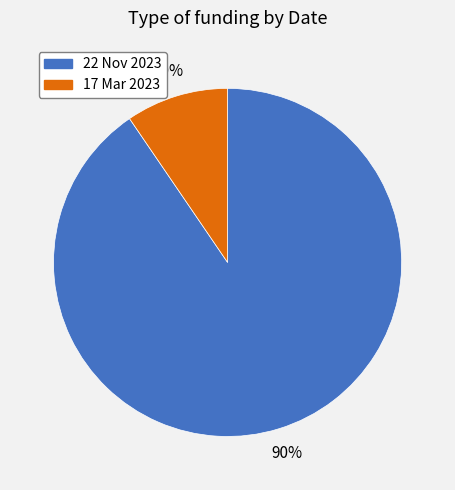

To the nearest percent, what is the combined percentage of 17 Mar 2023 and 22 Nov 2023?

100%